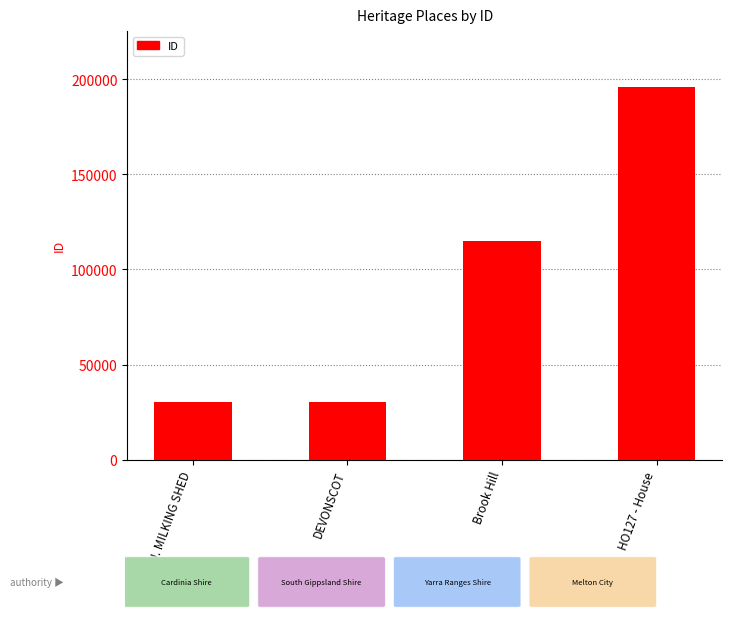

What is the greatest value displayed?

196003